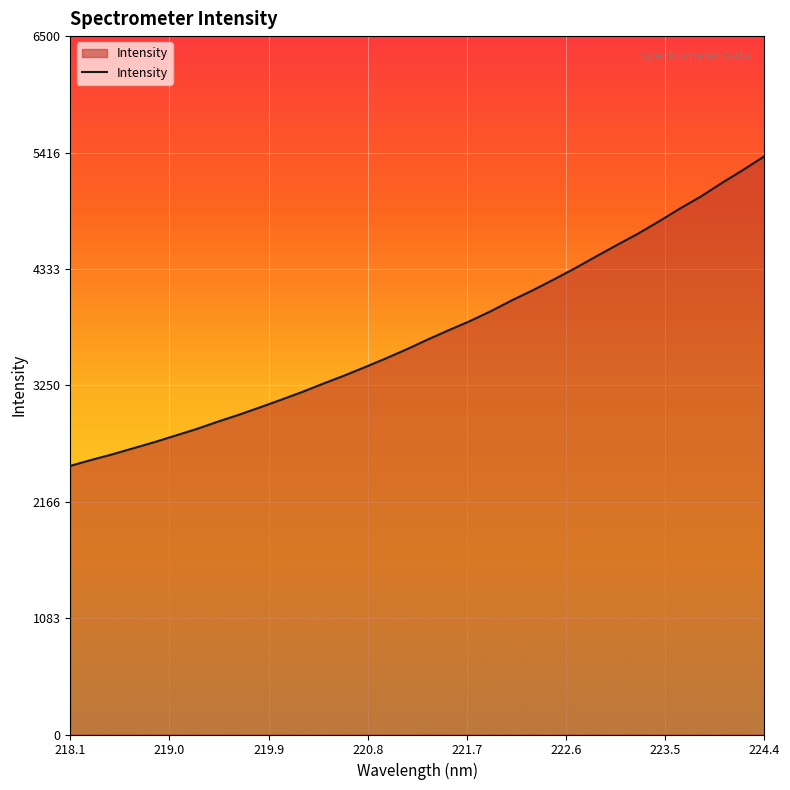

What is the average value?

3739.2